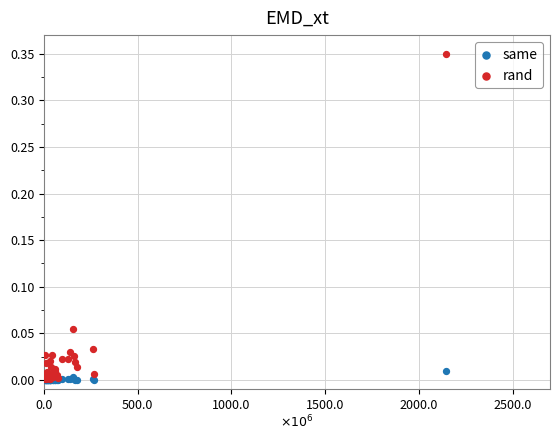

Which series has the widest spread of Y values?

rand